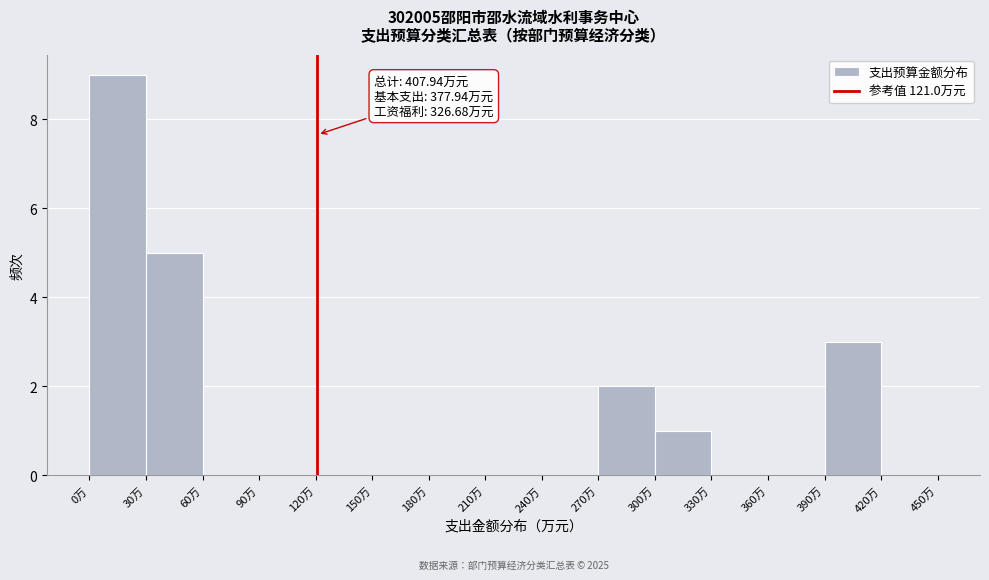

Over which range of the x-axis is the bar tallest?

0 to 30